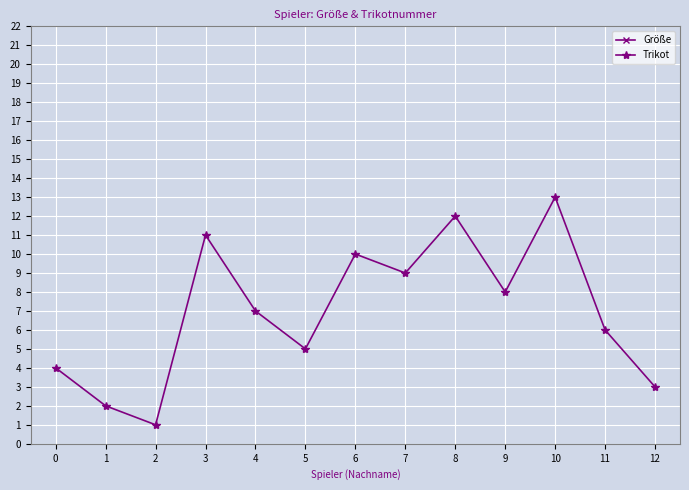

Between 1 and 3, which is larger?

1